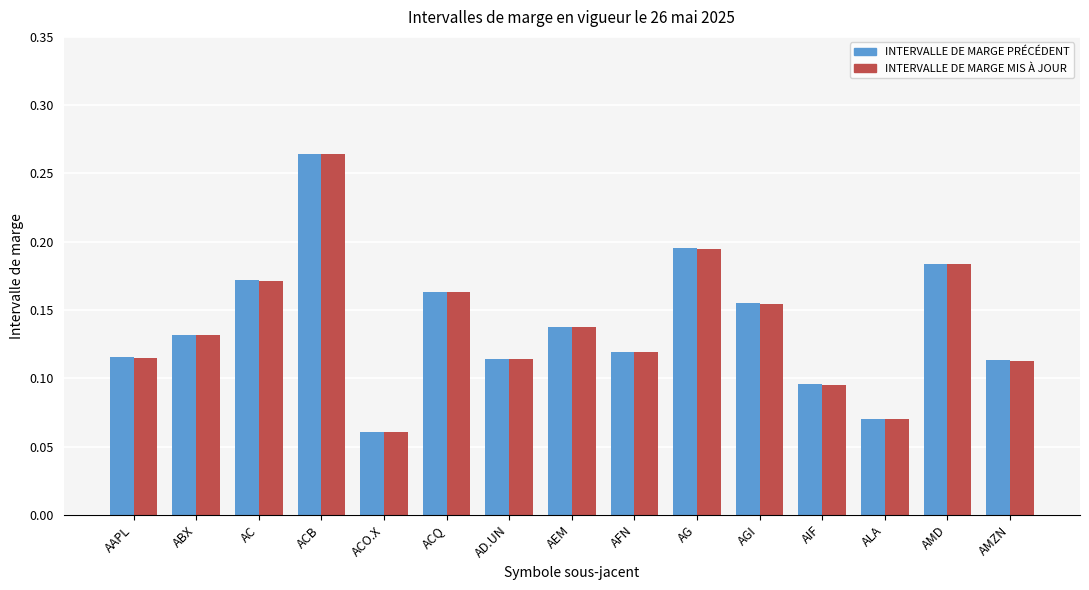

How many groups of bars are there?

15